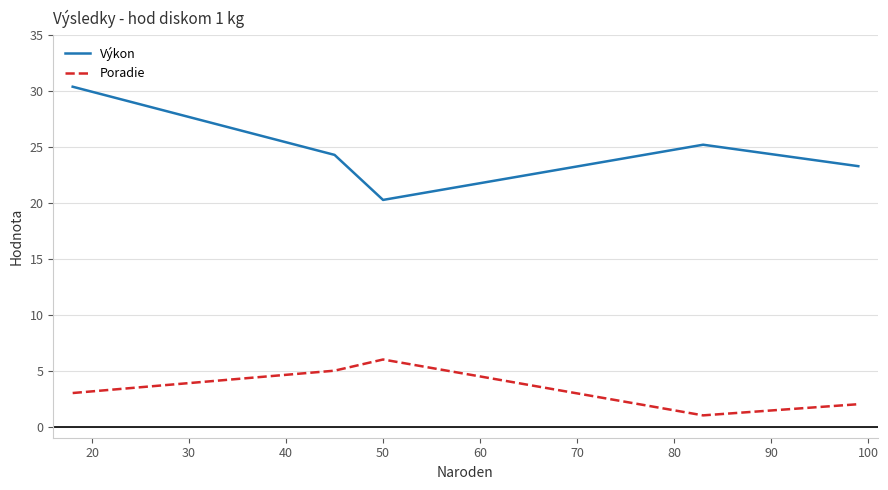

Which series has the largest total across all categories?

Výkon